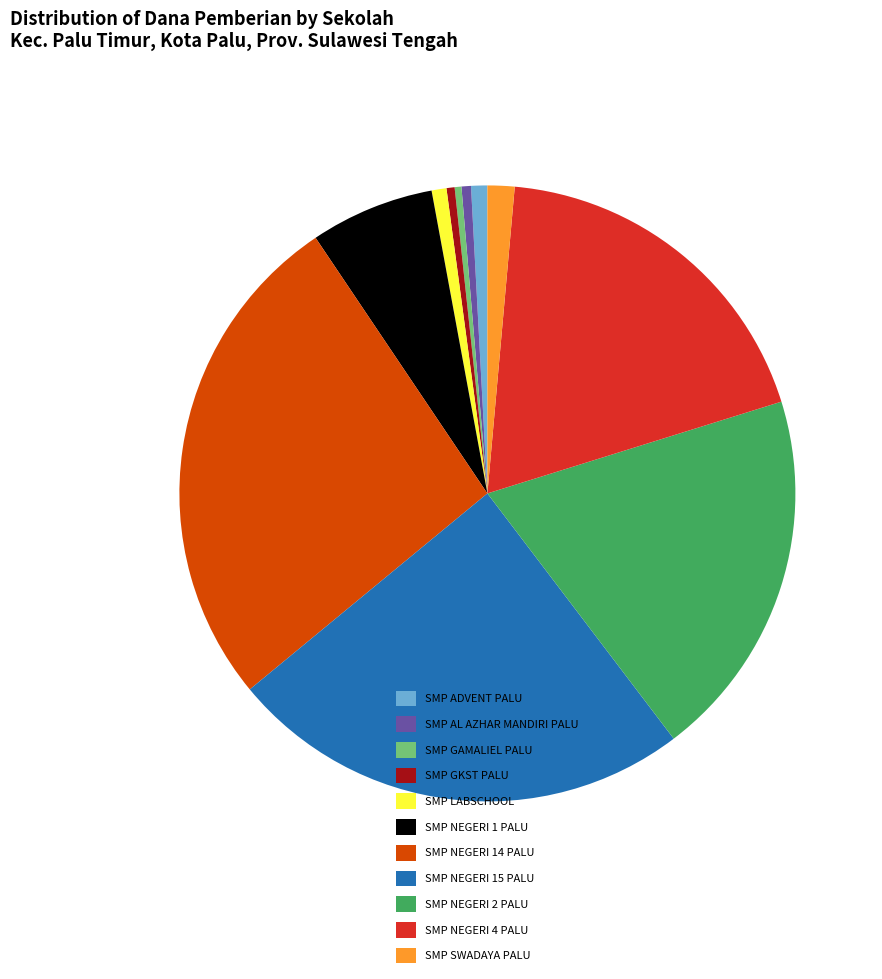

How many slices are in this pie chart?

11